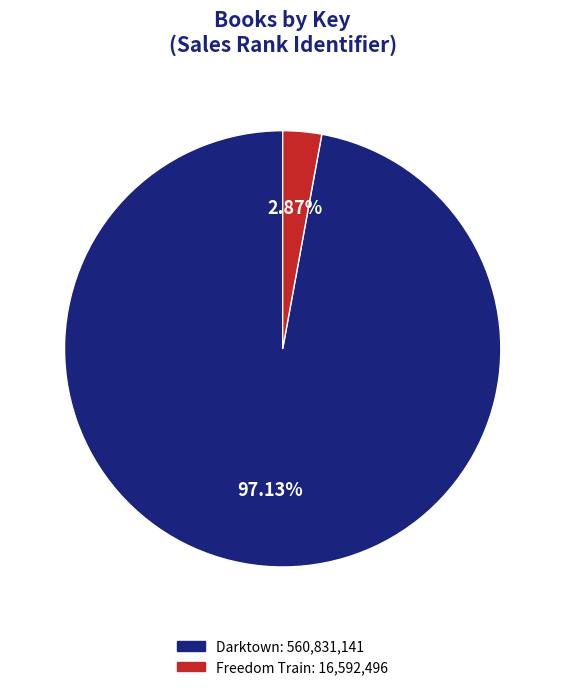

To the nearest percent, what portion does Darktown represent?

97%